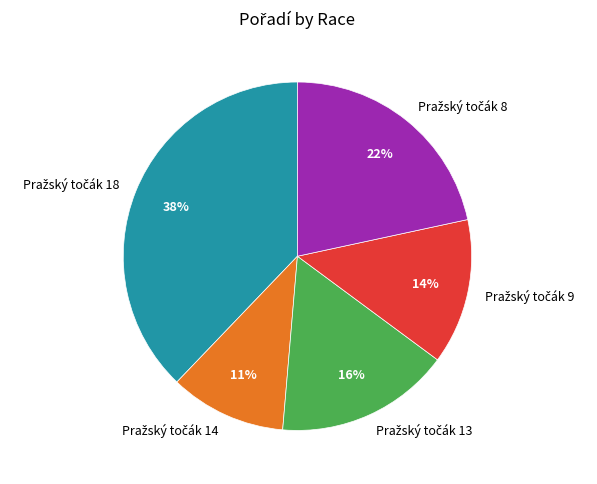

Is there a majority slice in this chart?

No